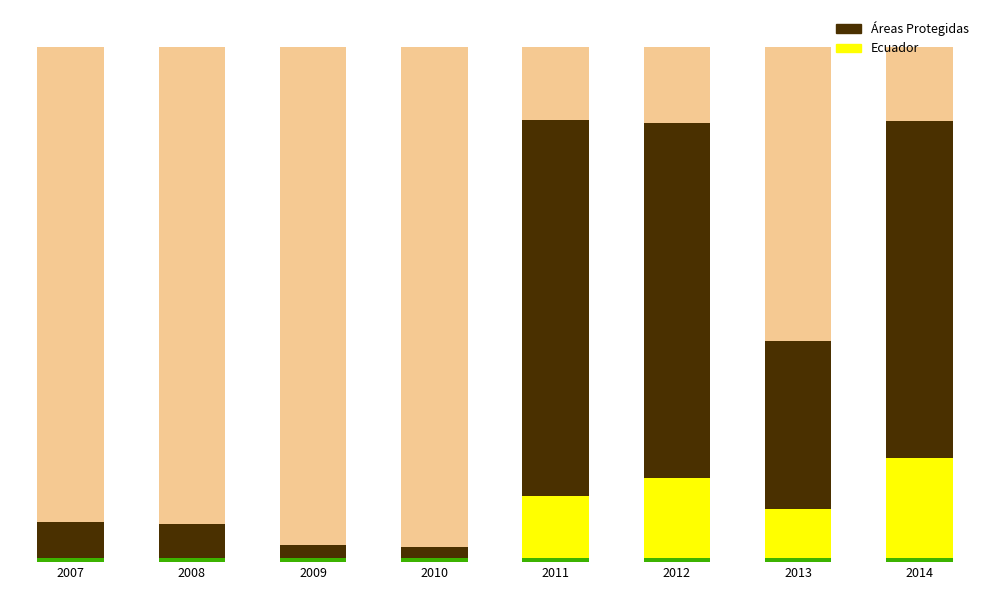

What is the approximate value of Ecuador at 2014?

0.1